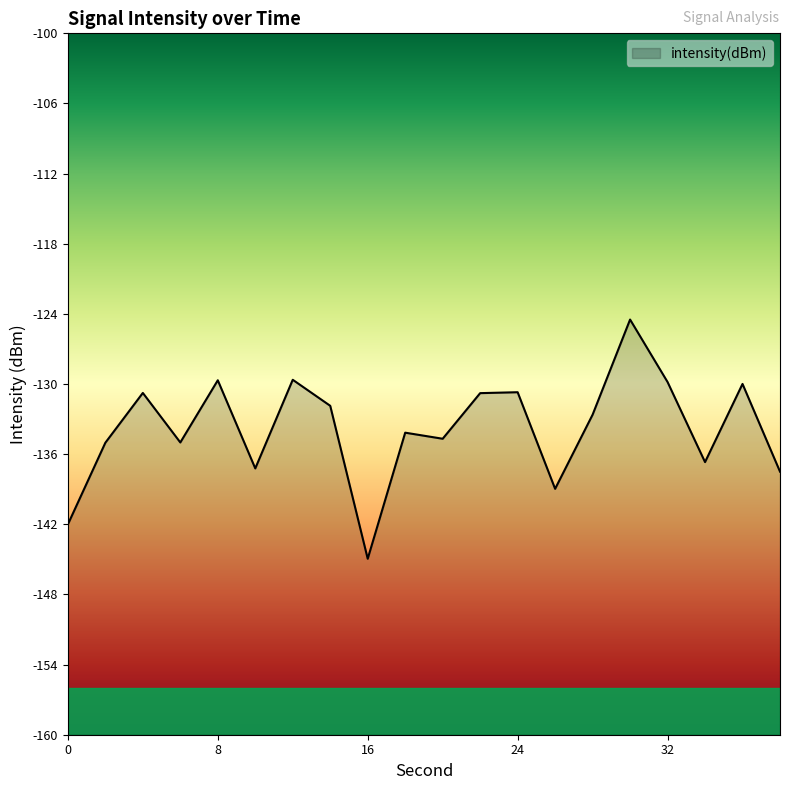

Where does the data first go above -132?

4